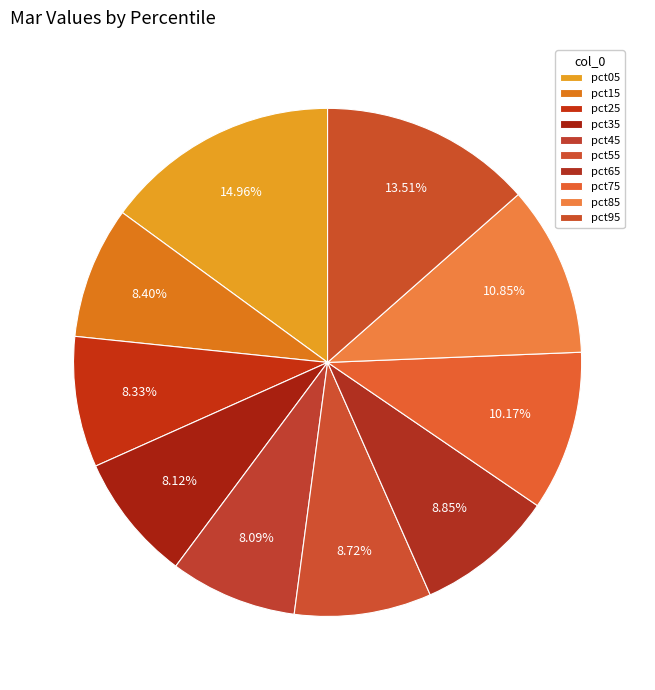

Which slice is the smallest?

pct45